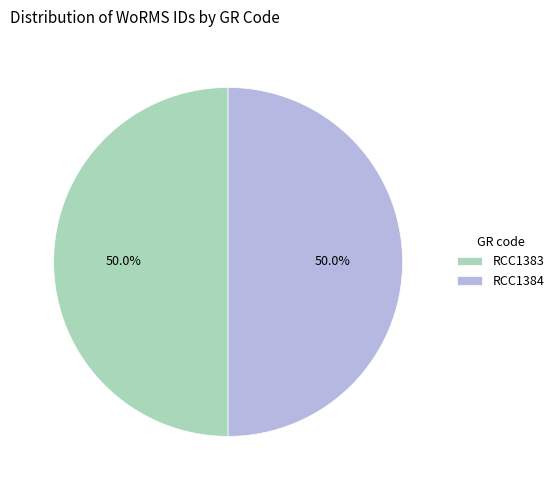

Combined, do RCC1383 and RCC1384 account for over 50%?

Yes